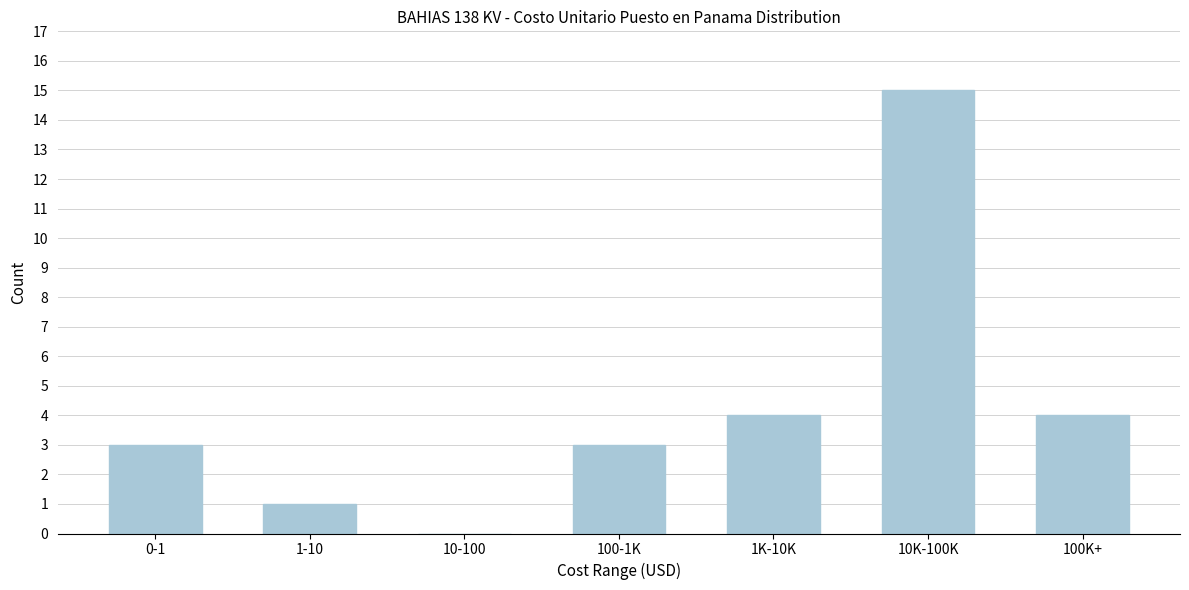

Reading left to right, extract all data points from this chart.

0-1=3	1-10=1	10-100=0	100-1K=3	1K-10K=4	10K-100K=15	100K+=4